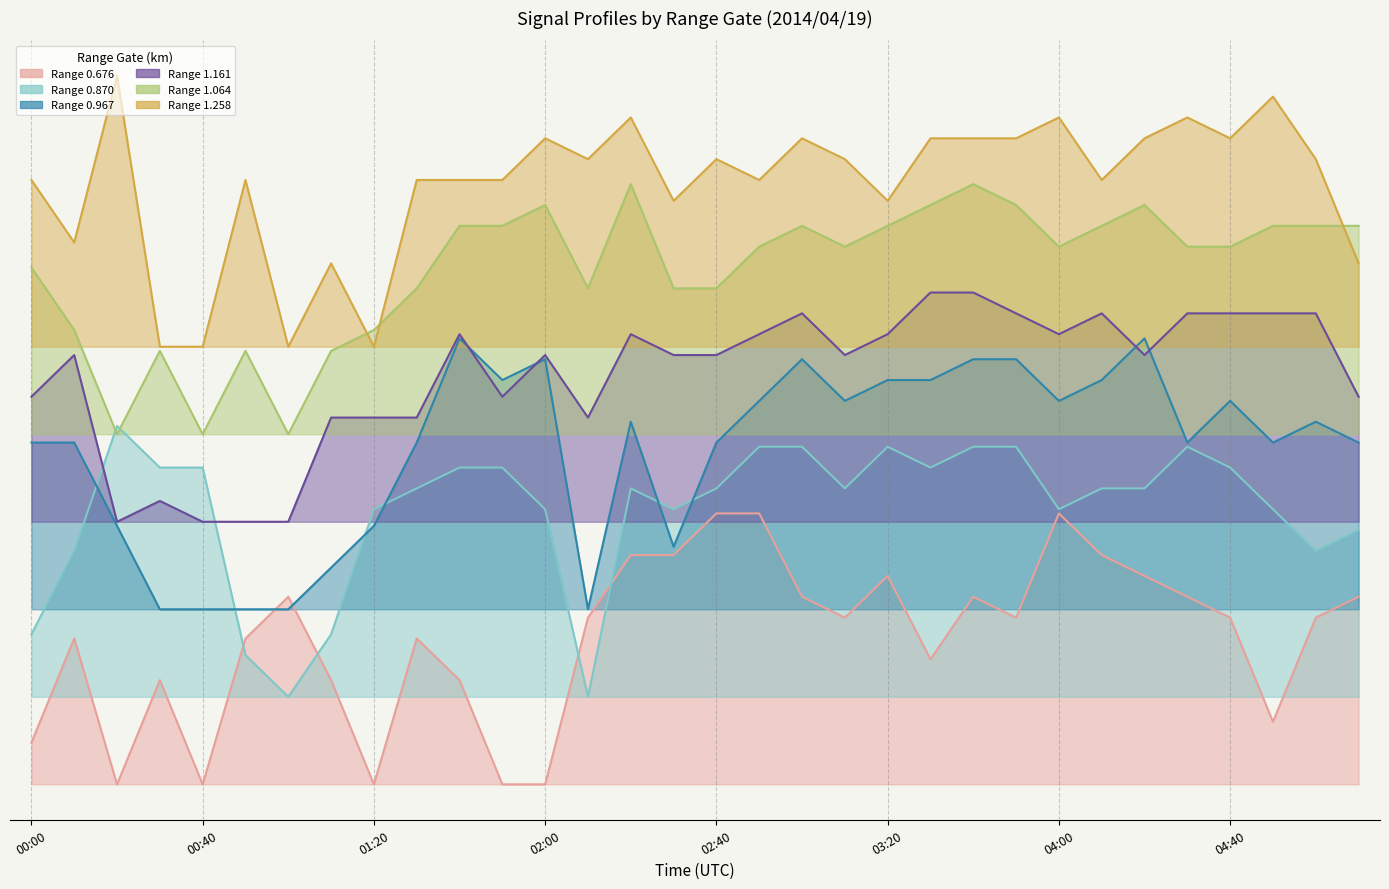

Between 00:20 and 00:40, which series saw the biggest shift?

1.258